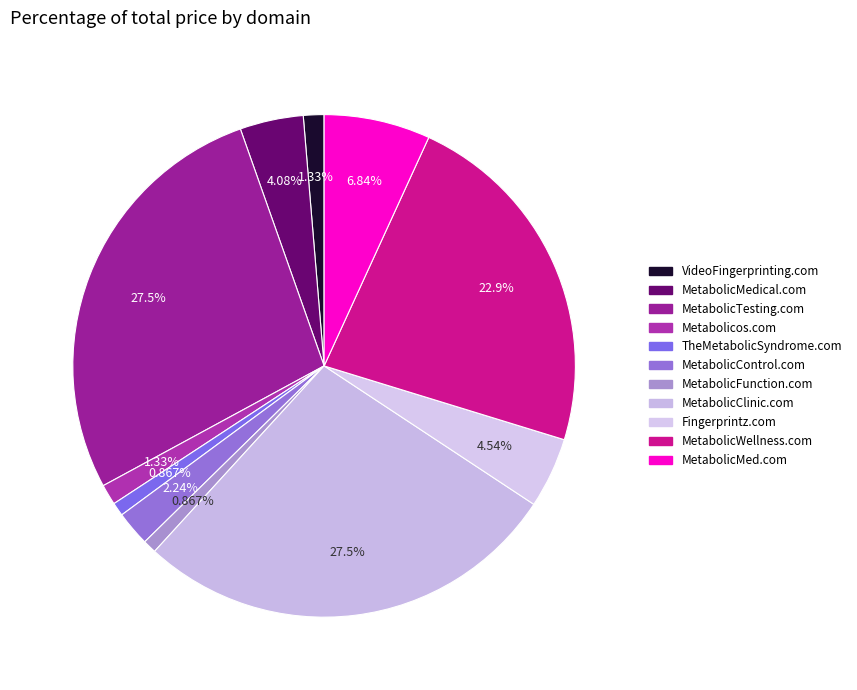

Do Fingerprintz.com and MetabolicMedical.com together represent more than half of the pie?

No